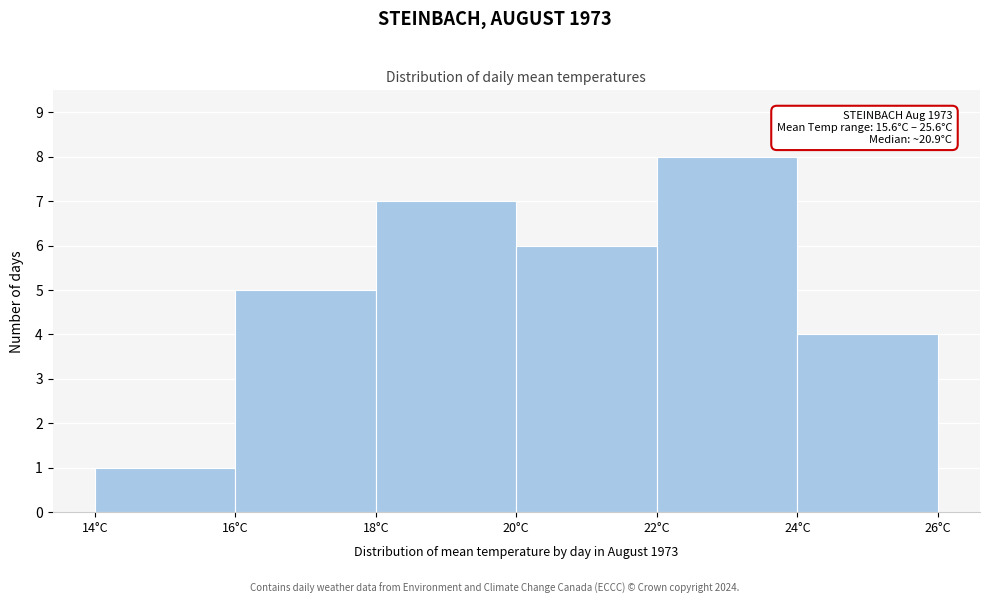

Over which range of the x-axis is the bar tallest?

22 to 24